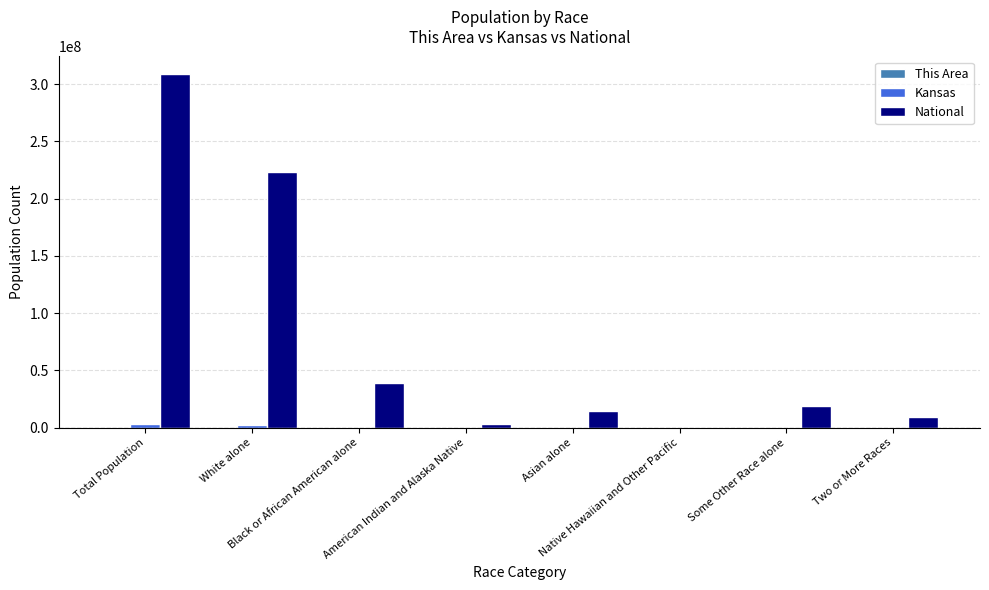

Which series has the largest total across all categories?

National